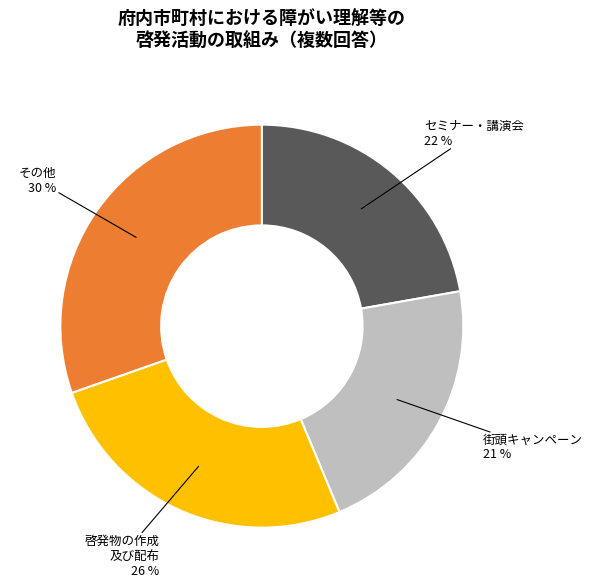

To the nearest percent, what is the difference between the 啓発物の作成 及び配布 and セミナー・講演会 slice percentages?

4%